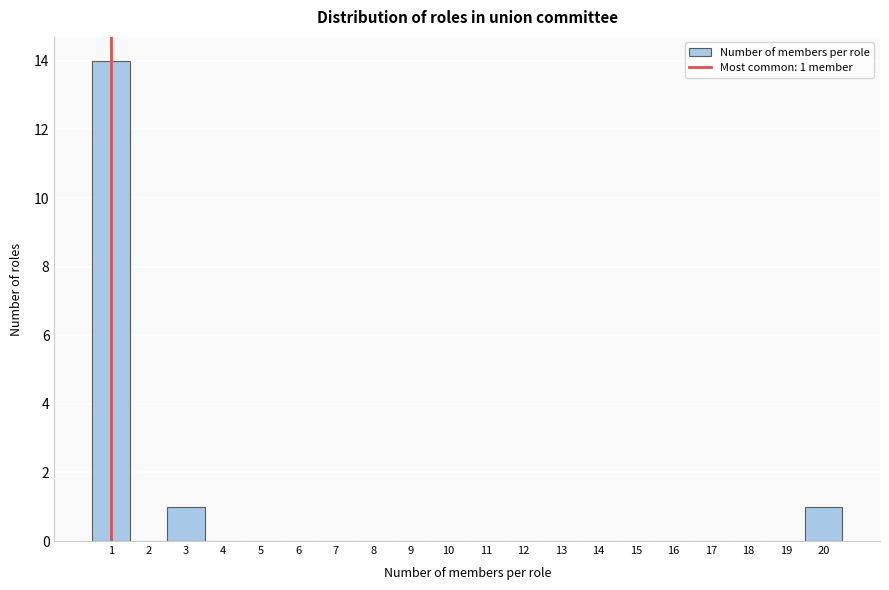

Which range on the x-axis has the tallest bar?

0.5 to 1.5